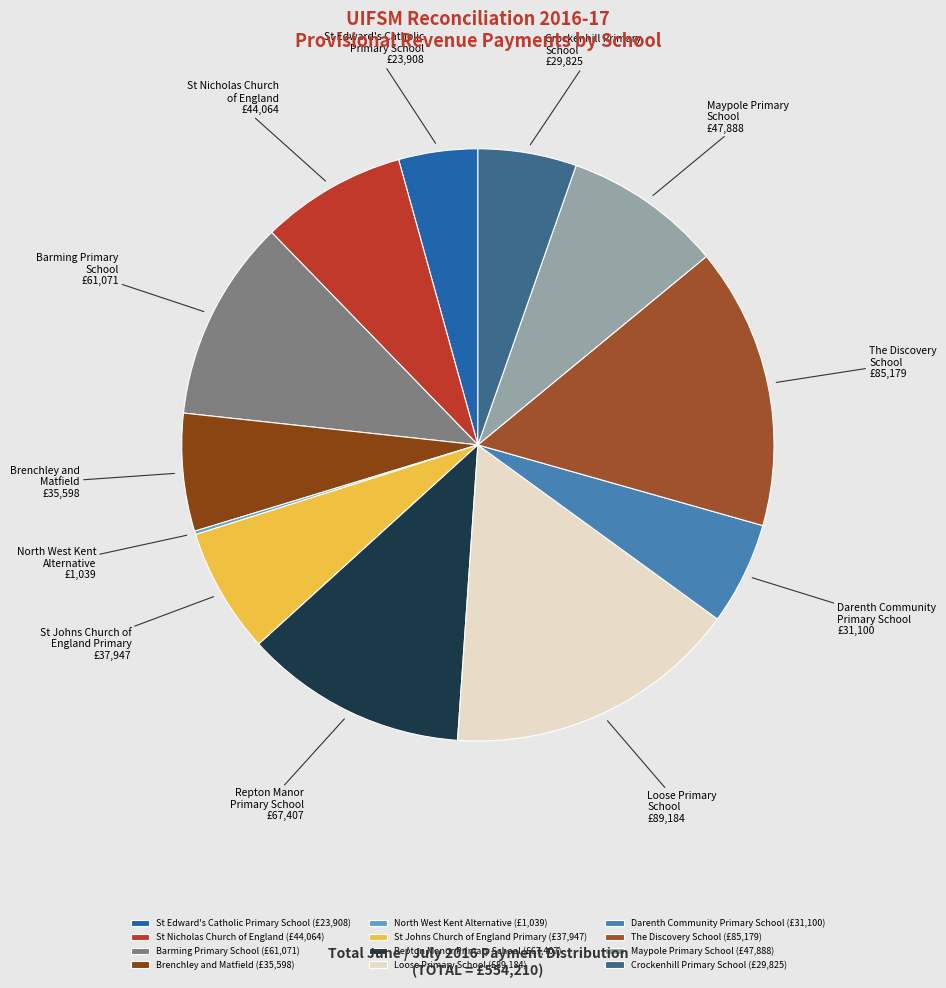

The Crockenhill Primary School slice represents 1% of the pie. True or false?

False